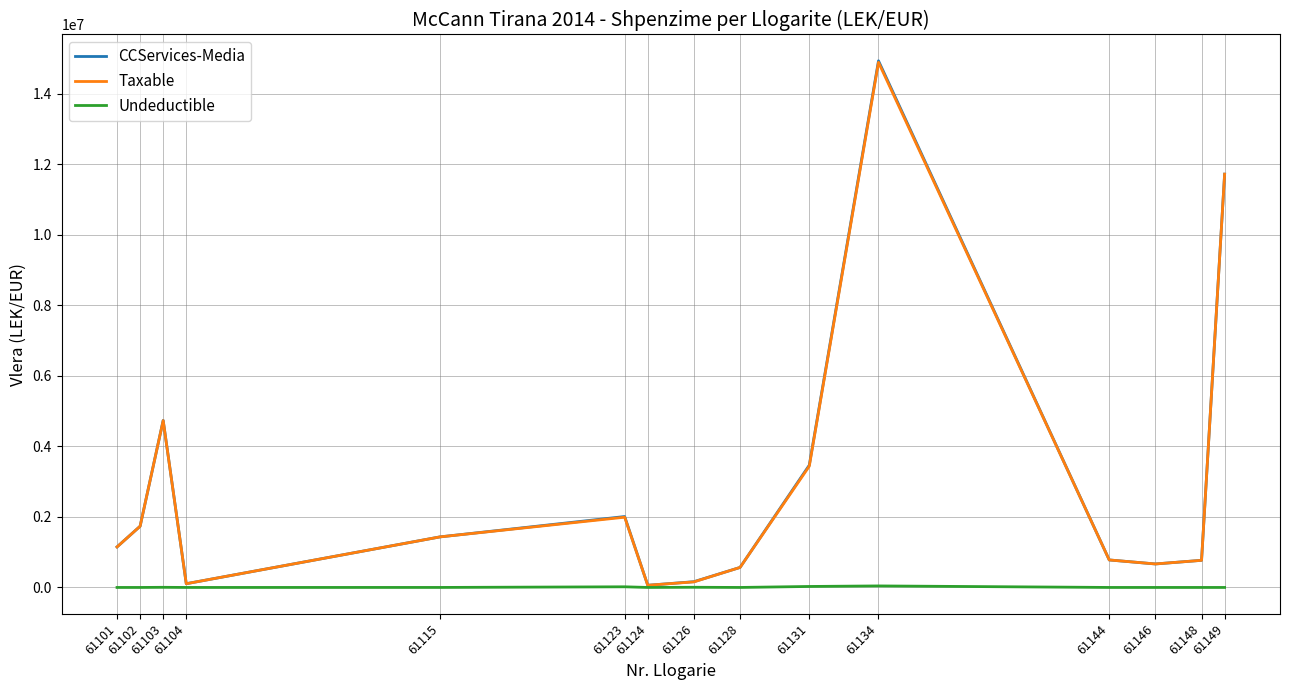

How many lines are shown in the chart?

3